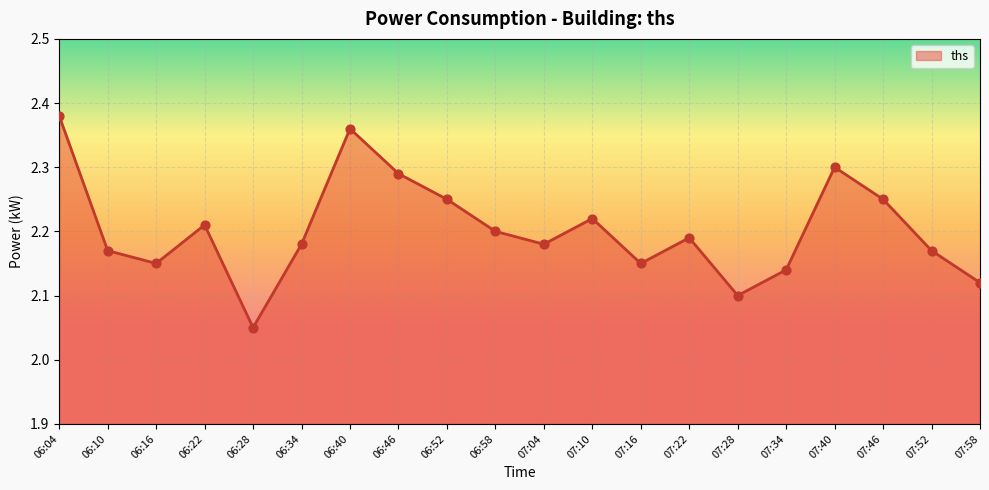

Approximately how many times larger is the value at 06:40 compared to 07:22?

1.1